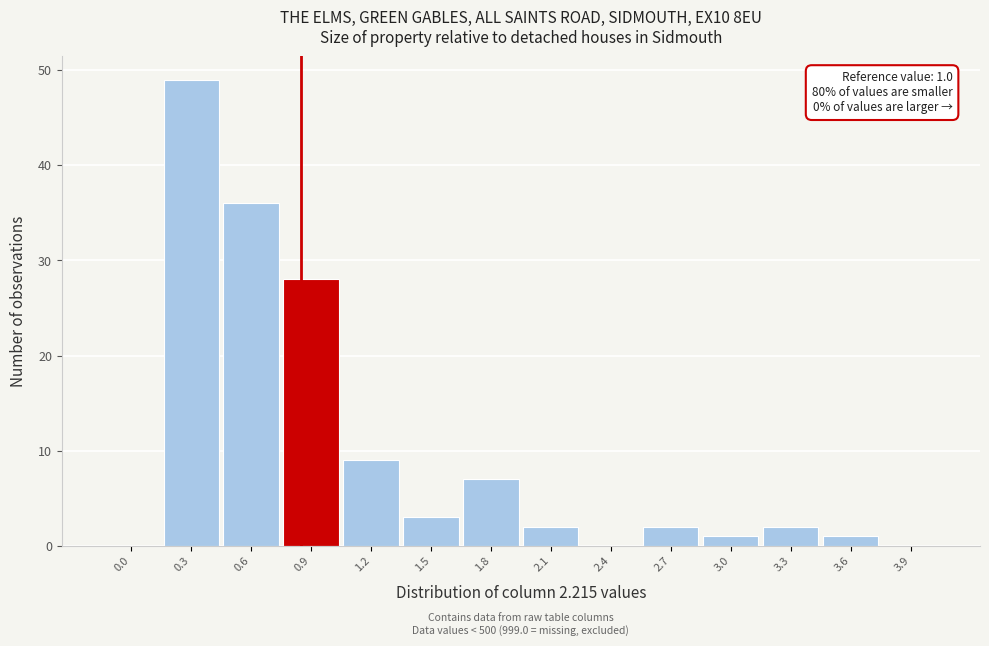

Reading right to left, transcribe all the data shown in this chart.

3.9=0	3.6=1	3.3=2	3.0=1	2.7=2	2.4=0	2.1=2	1.8=7	1.5=3	1.2=9	0.9=28	0.6=36	0.3=49	0.0=0